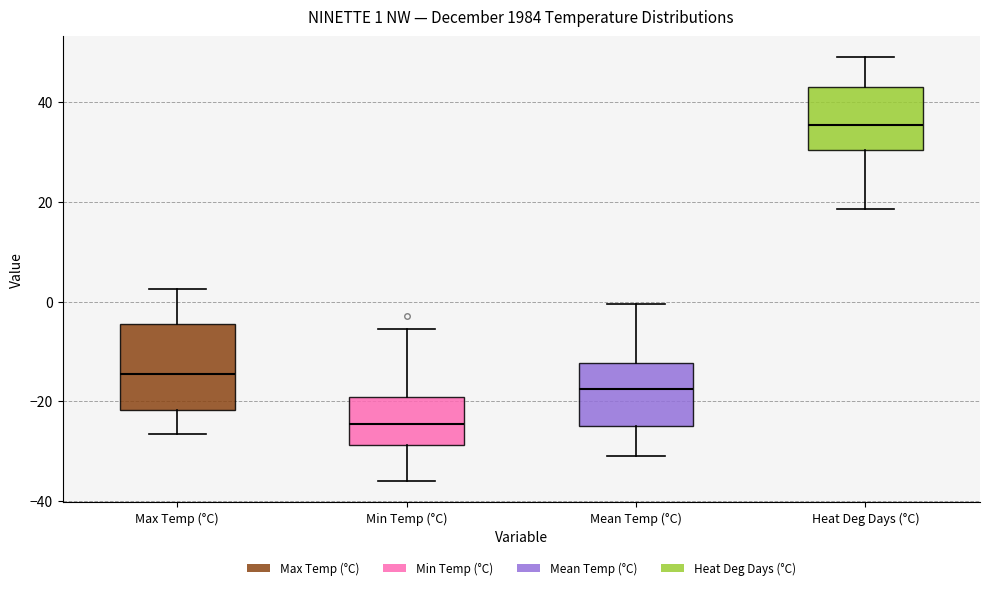

Comparing the boxes themselves (not the whiskers), which one is the tallest?

Max Temp (°C)